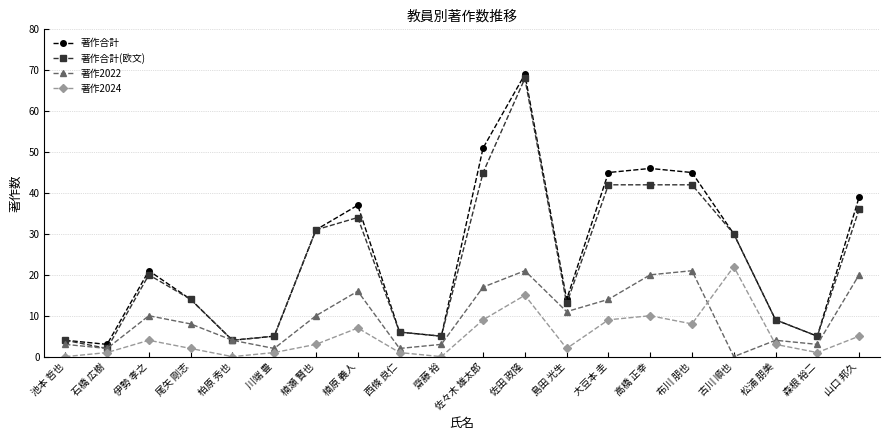

How many positive values does the 著作2022 series have?

19